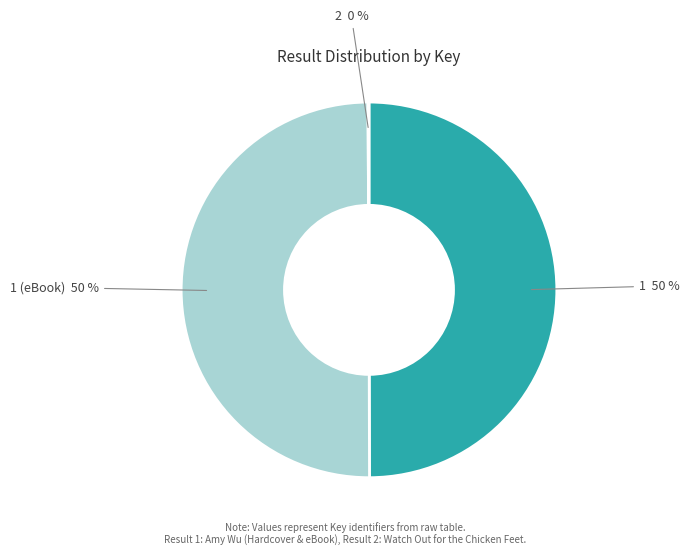

To the nearest percent, what is the average slice percentage?

33%